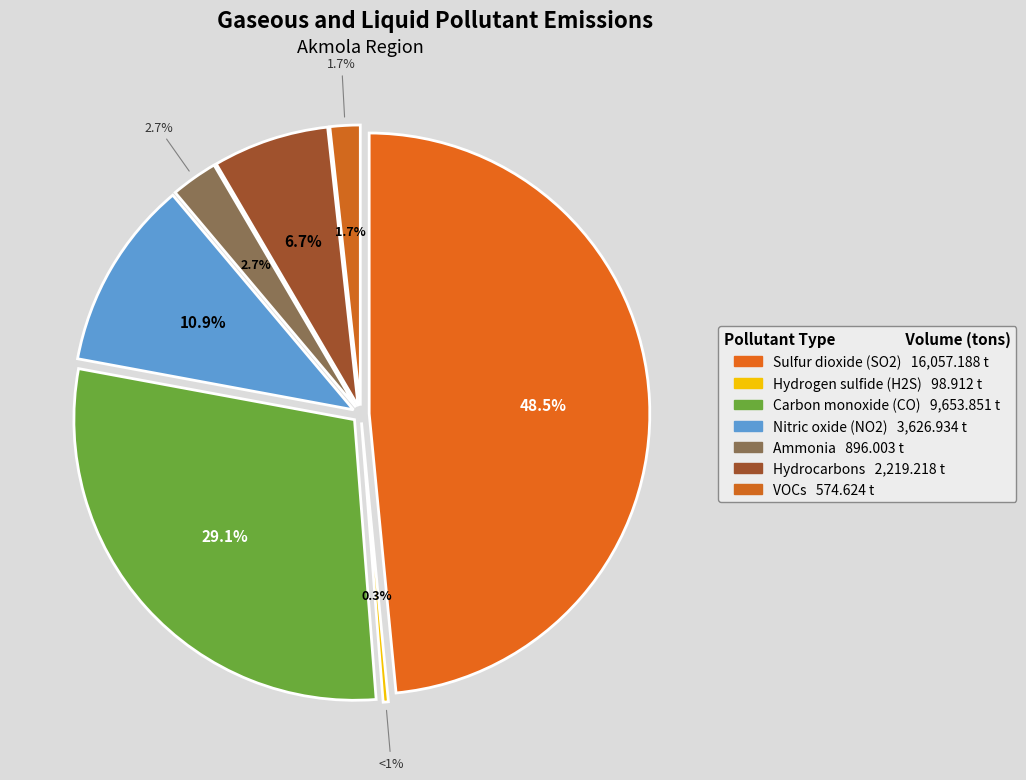

What percentage is the Nitric oxide (NO2) slice, to the nearest percent?

11%